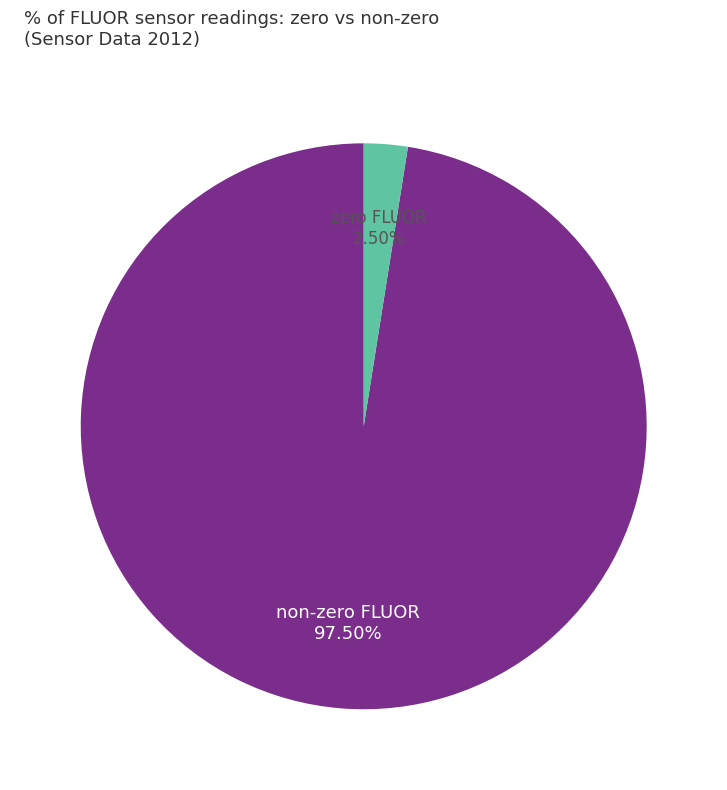

Rank the categories by value from highest to lowest.

non-zero FLUOR, zero FLUOR